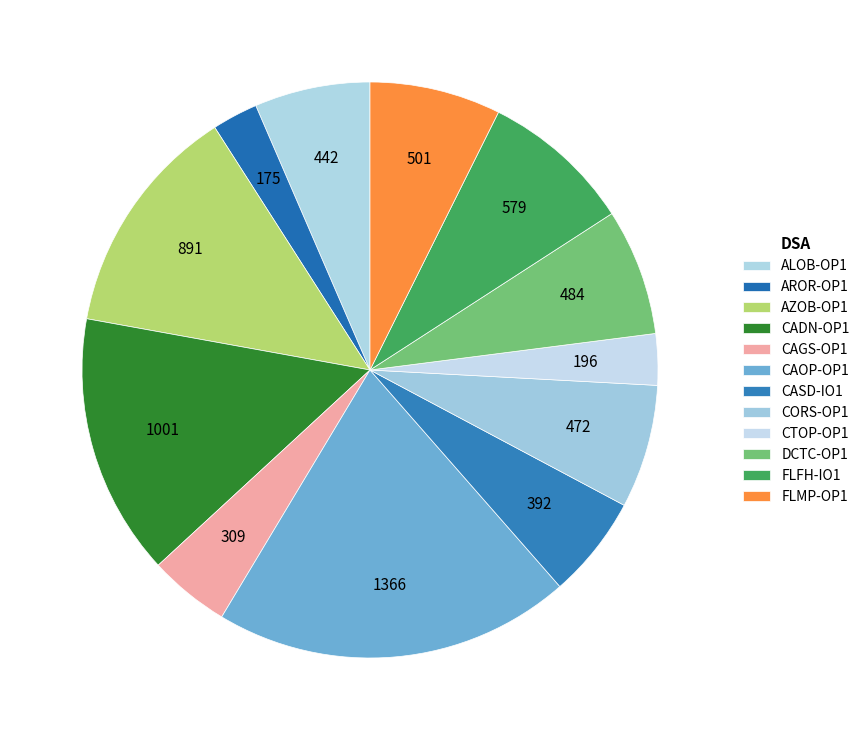

Which slice is the smallest?

AROR-OP1